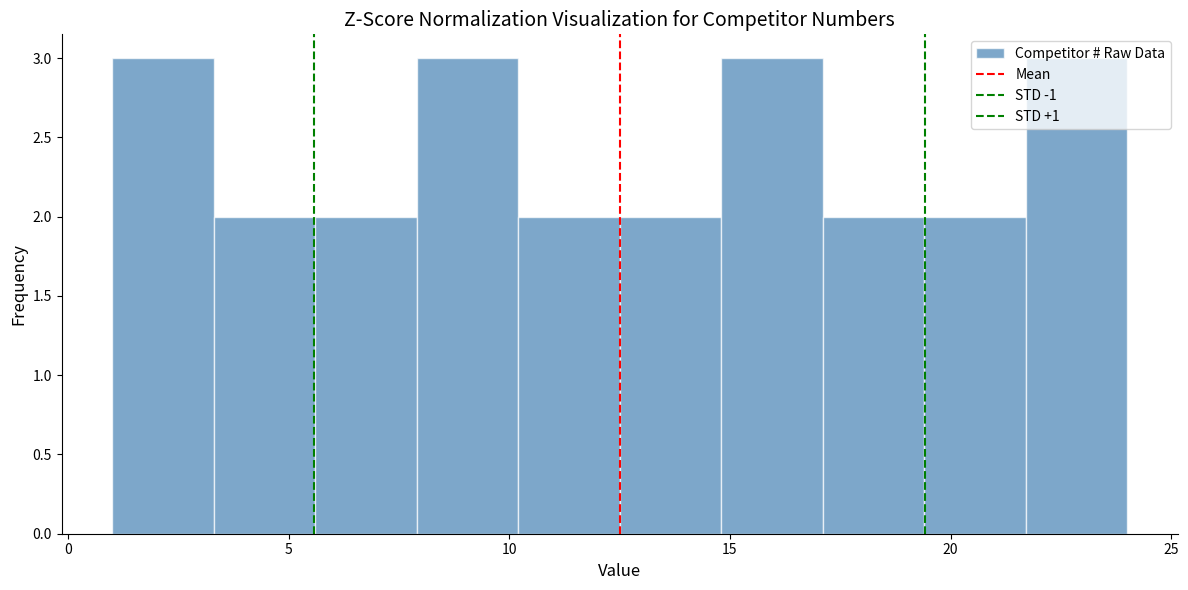

Reading left to right, transcribe this chart: for each bar, give the range it covers on the x-axis and its height. Neither the bar edges nor the heights are printed on the chart, so give them approximately, as read against the axes.

1.0 to 3.3: 3
3.3 to 5.6: 2
5.6 to 7.9: 2
7.9 to 10.2: 3
10.2 to 12.5: 2
12.5 to 14.8: 2
14.8 to 17.1: 3
17.1 to 19.4: 2
19.4 to 21.7: 2
21.7 to 24.0: 3